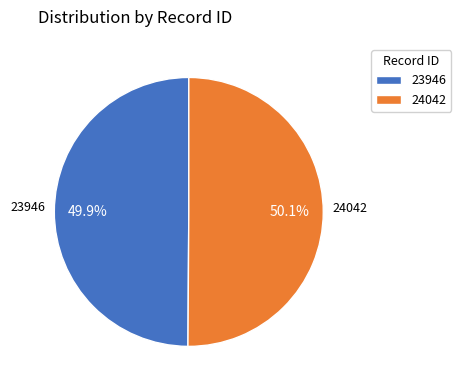

Is there any slice that represents more than half of the pie?

Yes